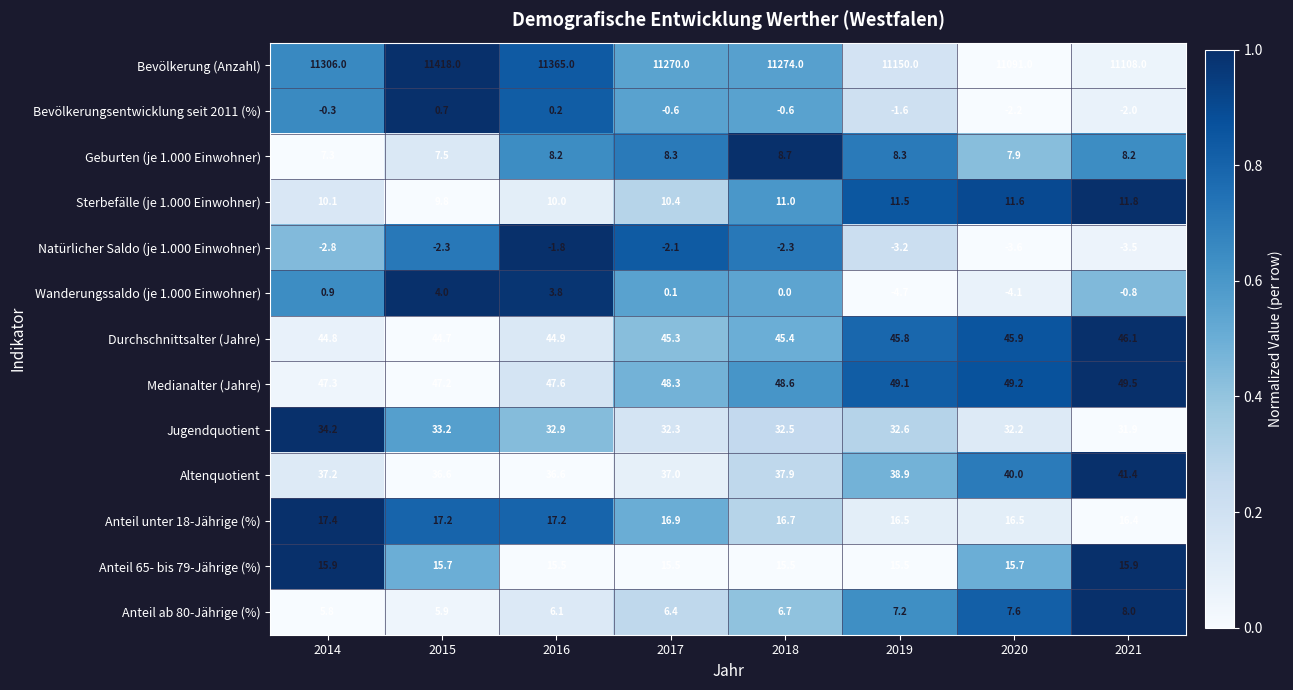

Which series has the largest range (max minus min)?

Bevölkerung (Anzahl)